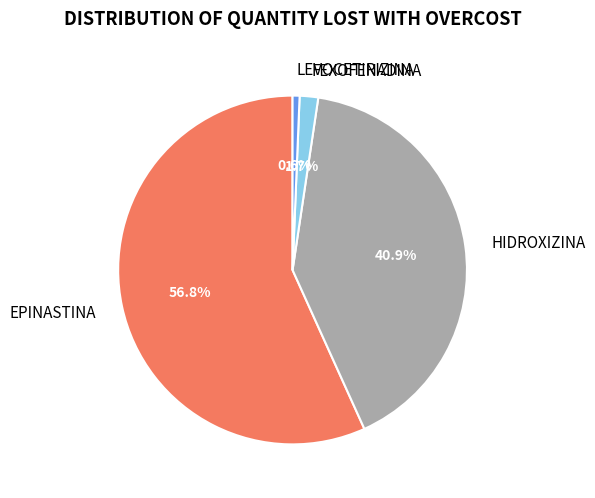

Is there a majority slice in this chart?

Yes